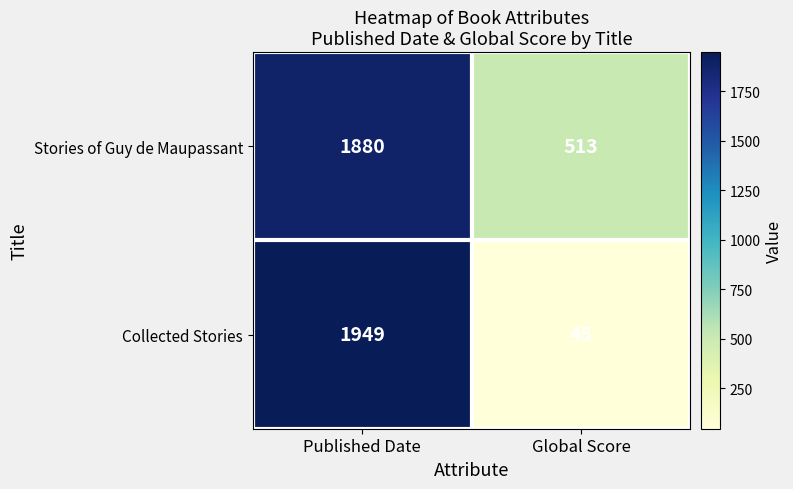

Which series has the widest spread of values?

Collected Stories